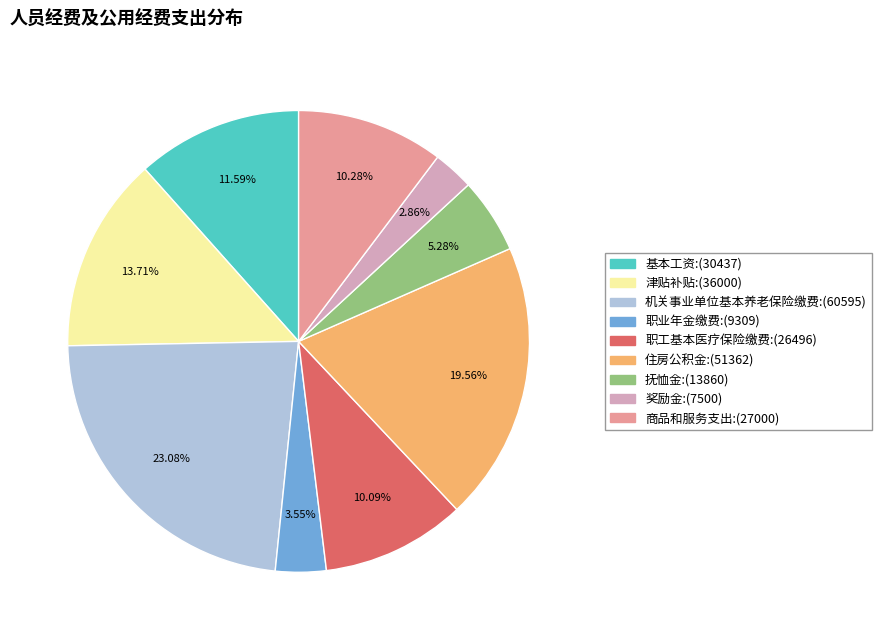

Approximately how many times larger is the value at 商品和服务支出 compared to 职工基本医疗保险缴费?

1.0